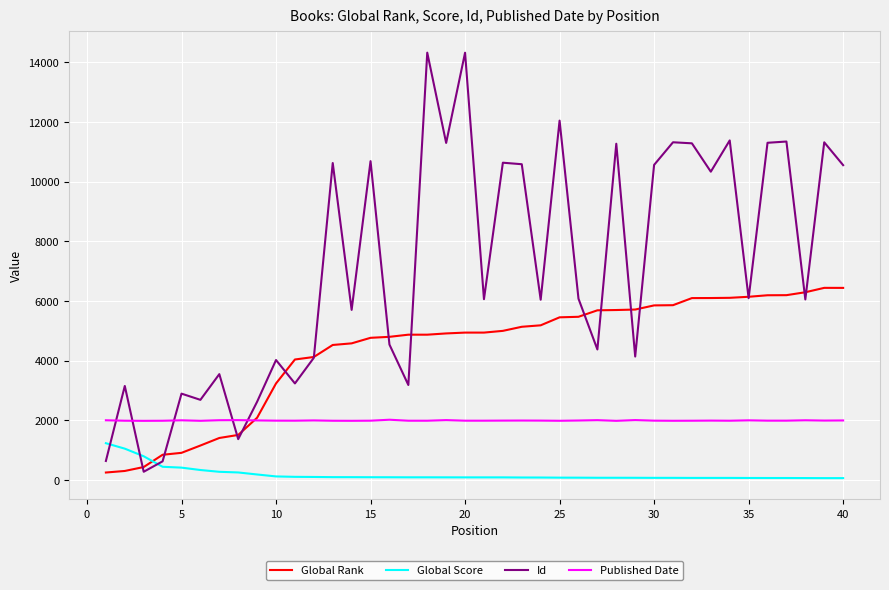

True or false: Global Score and Published Date cross at least once.

False